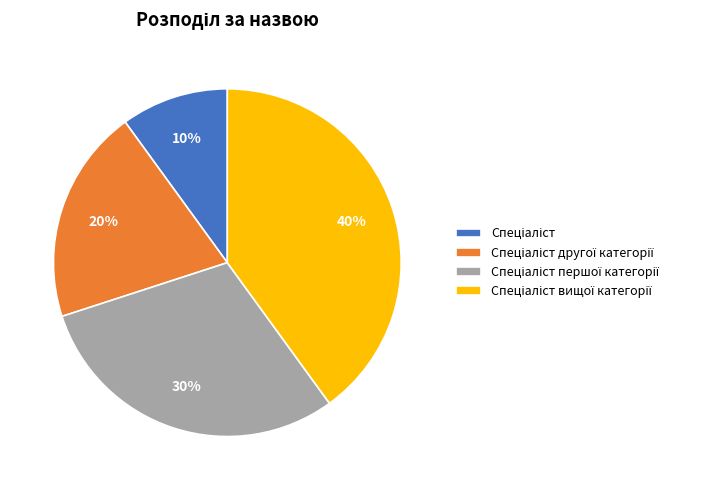

Does any single category account for the majority?

No